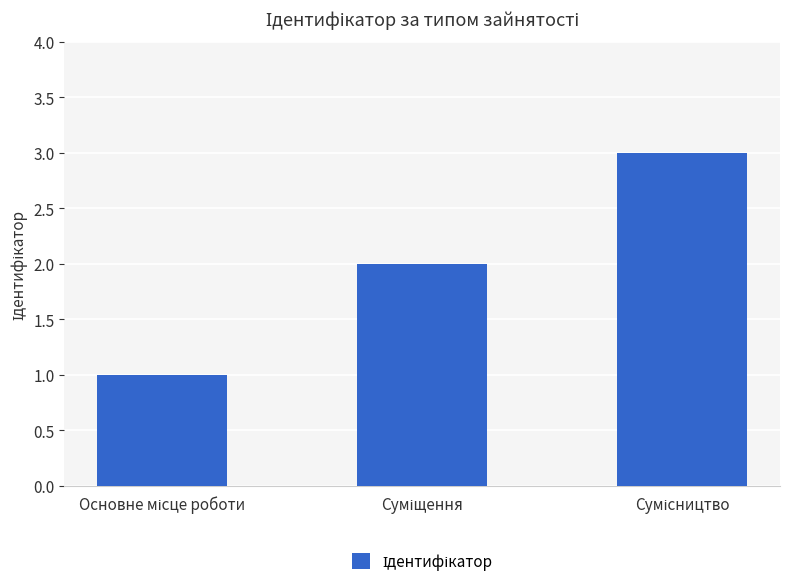

What is the difference between the maximum and minimum values?

2